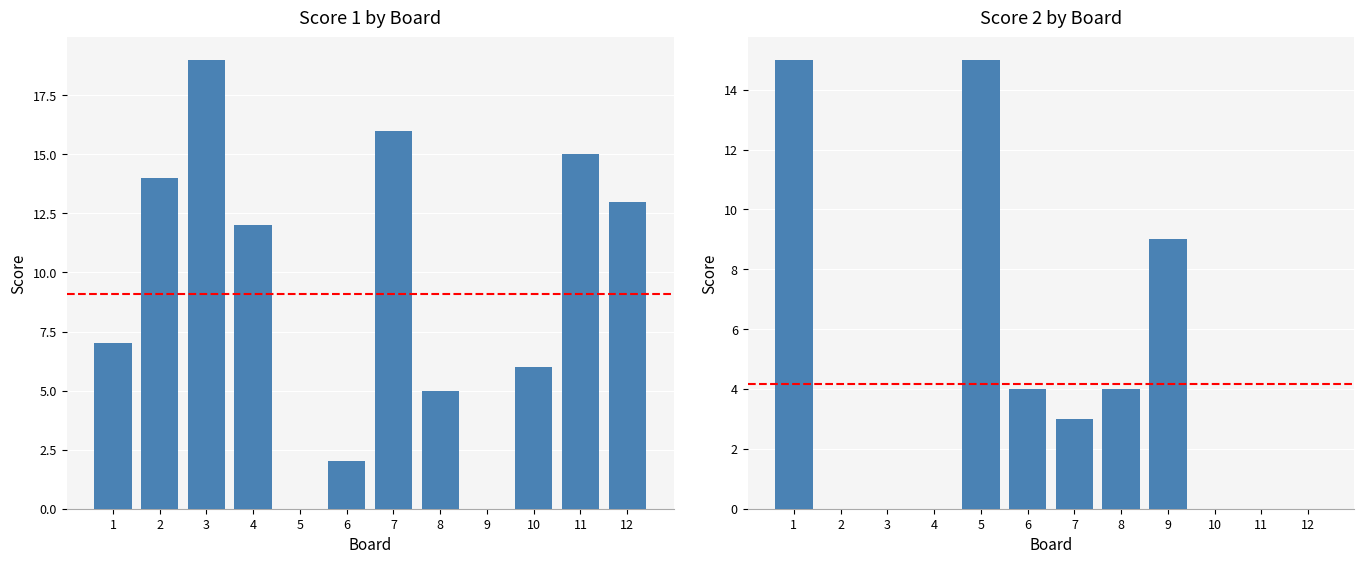

What is the total value across all series at 9?

9